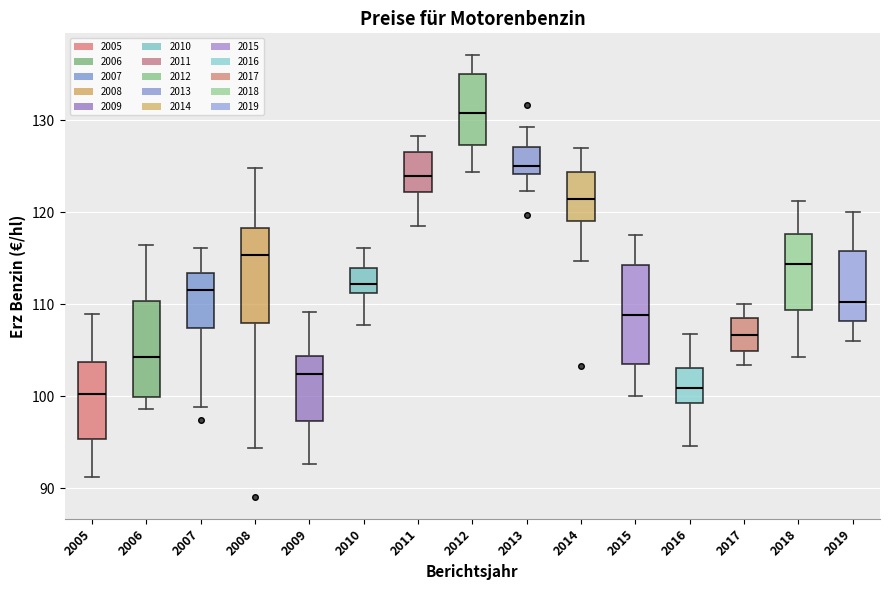

Where is the upper edge of the box at x = 2010 on the y-axis? The values are not printed on the chart, so give them approximately, as read against the axis.

114